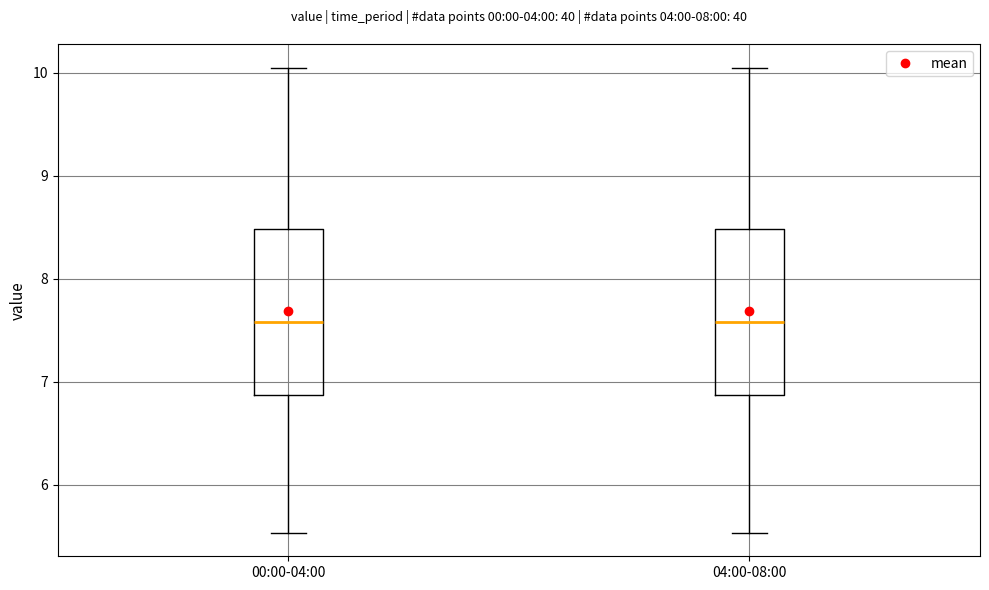

Where does the lower whisker of the box for 00:00-04:00 end on the y-axis? The values are not printed on the chart, so give them approximately, as read against the axis.

5.5